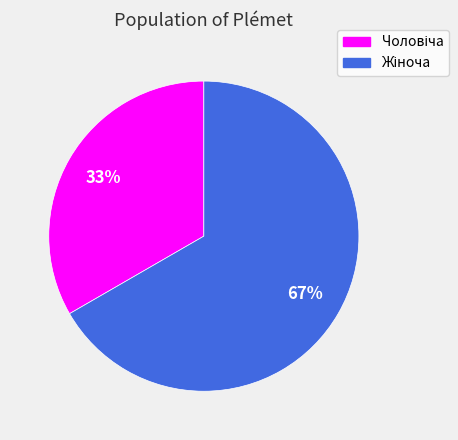

How many slices are in this pie chart?

2